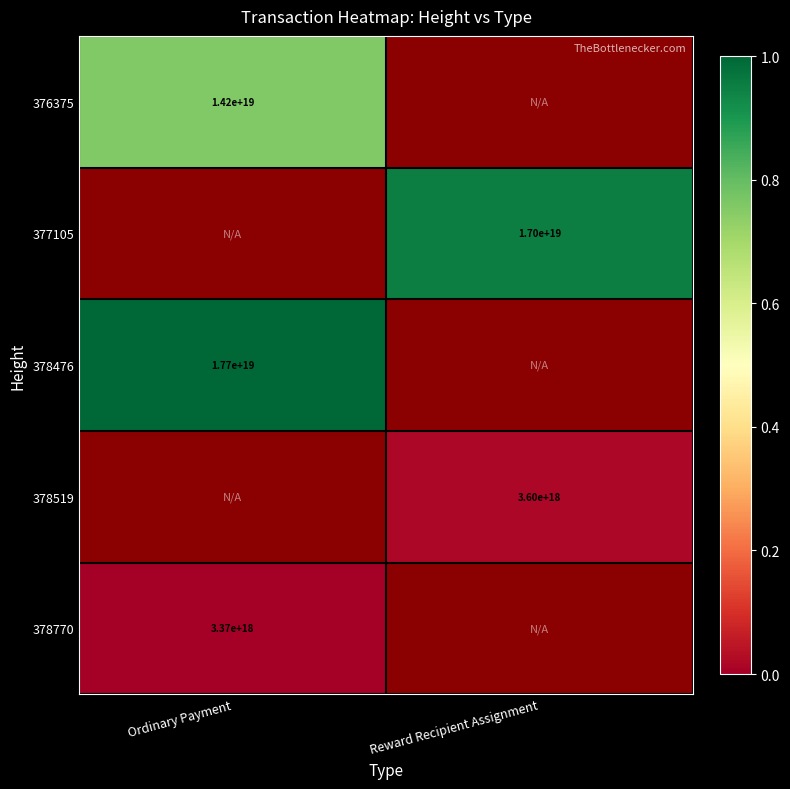

Which series has the largest range (max minus min)?

376375